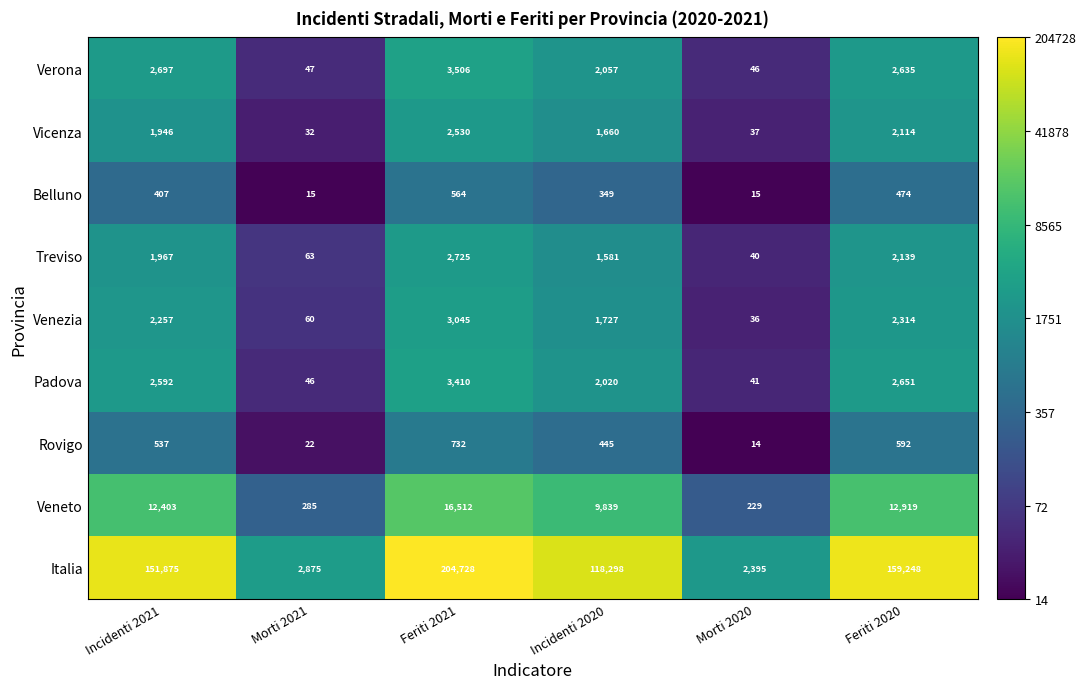

Which series has the largest range (max minus min)?

Italia